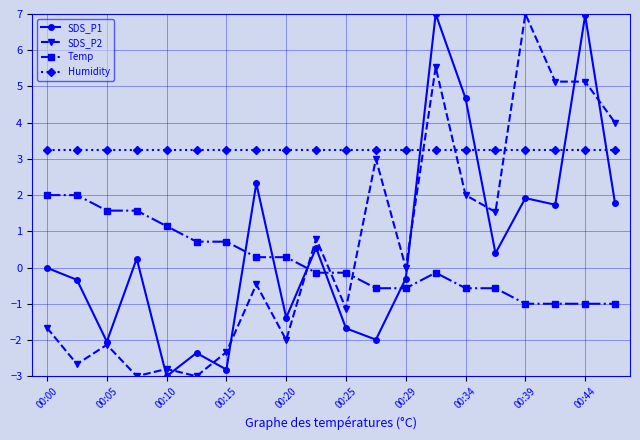

Which series has the largest total across all categories?

Humidity